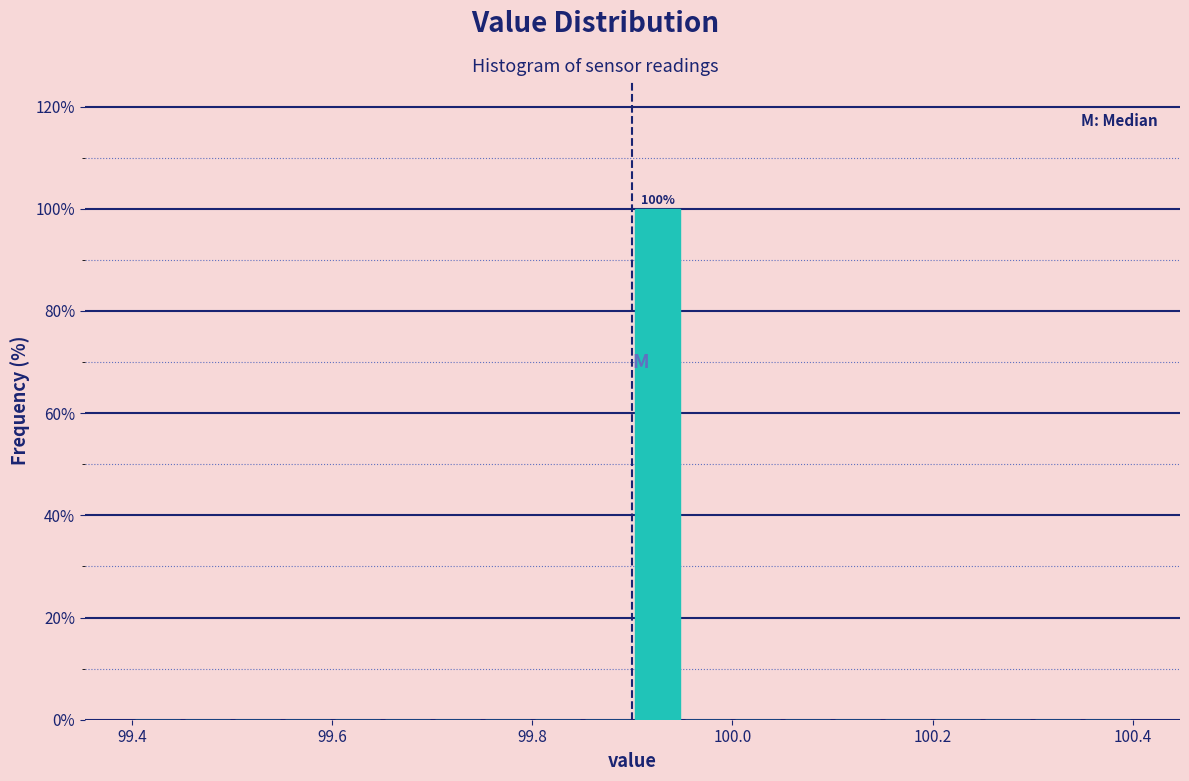

Around what value on the x-axis is the tallest bar? Give the approximate position of its centre, as read against the axis.

99.92